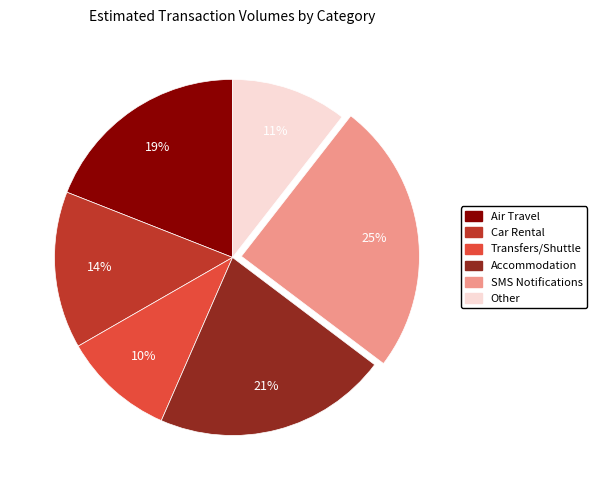

Is there any slice that represents more than half of the pie?

No